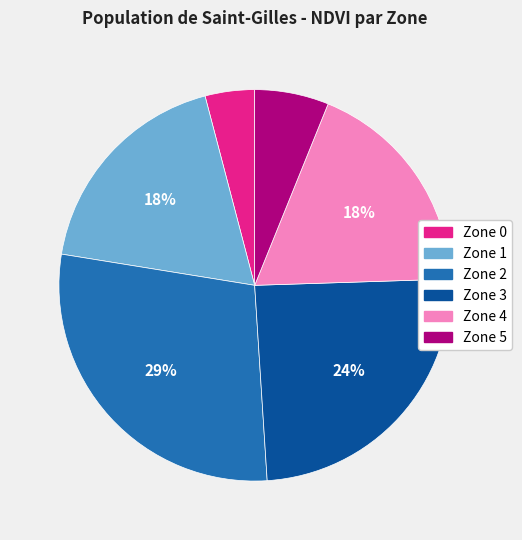

The Zone 0 slice represents 9% of the pie. True or false?

False